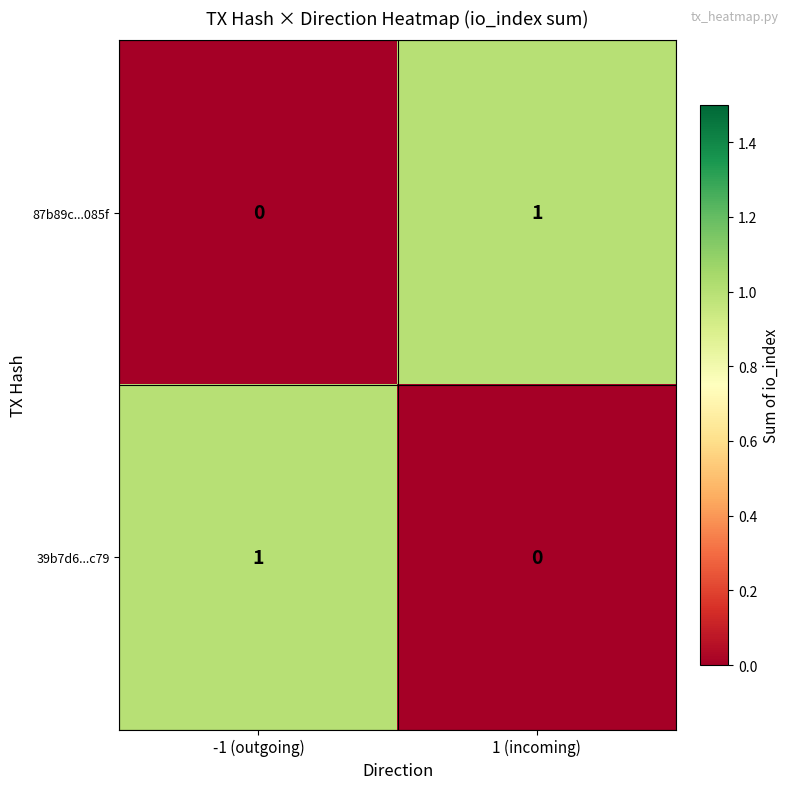

At how many categories does at least one series exceed 0?

2